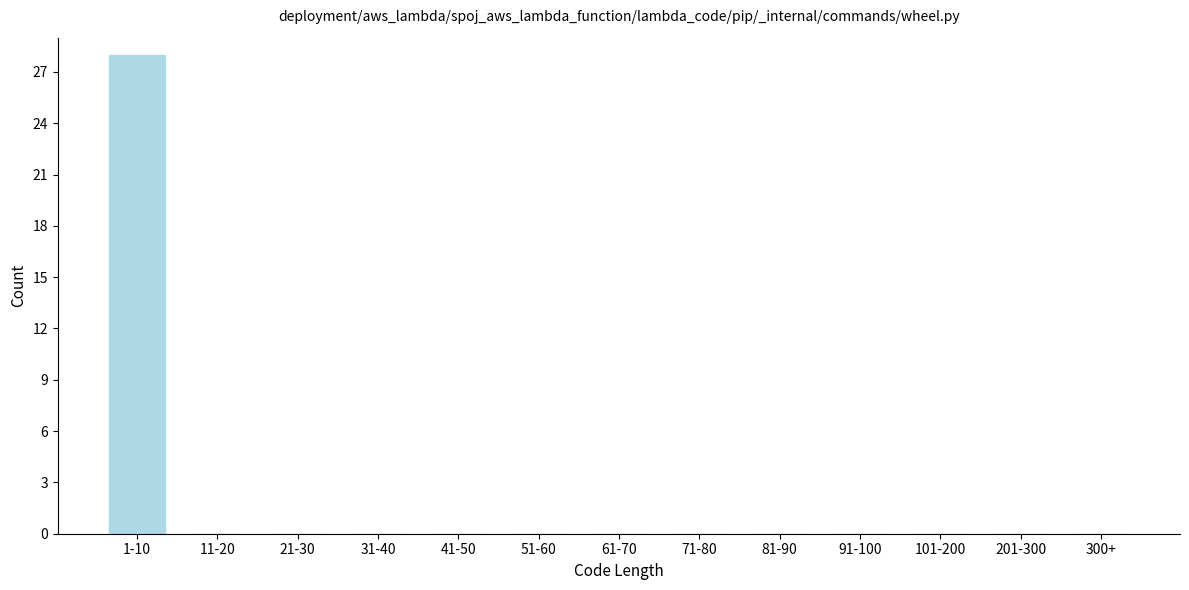

Reading left to right, list all the values displayed in this chart.

1-10=28	11-20=0	21-30=0	31-40=0	41-50=0	51-60=0	61-70=0	71-80=0	81-90=0	91-100=0	101-200=0	201-300=0	300+=0